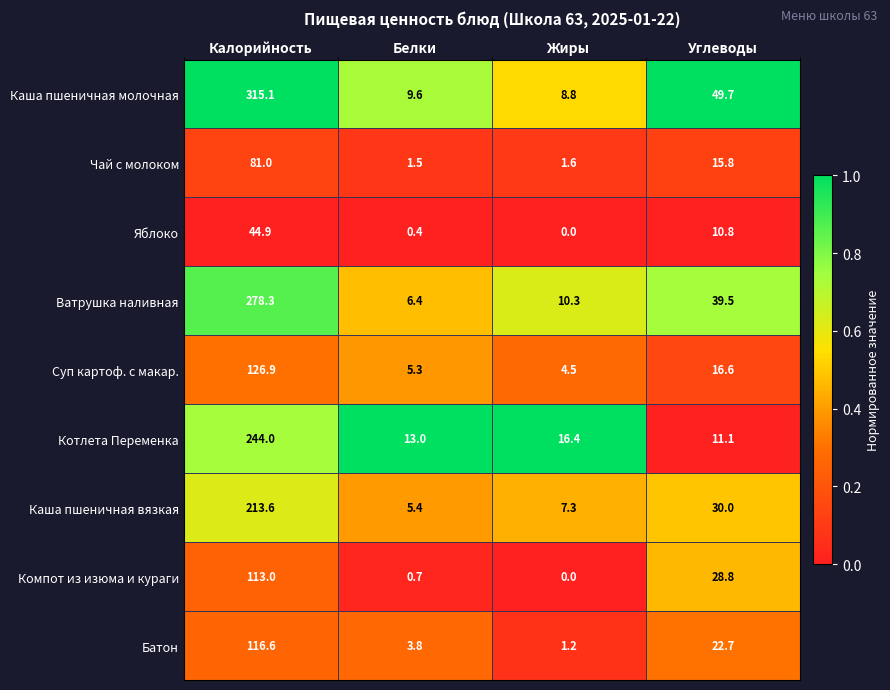

List the series in order of their peak value, lowest first.

Яблоко, Чай с молоком, Компот из изюма и кураги, Батон, Суп картоф. с макар., Каша пшеничная вязкая, Котлета Переменка, Ватрушка наливная, Каша пшеничная молочная